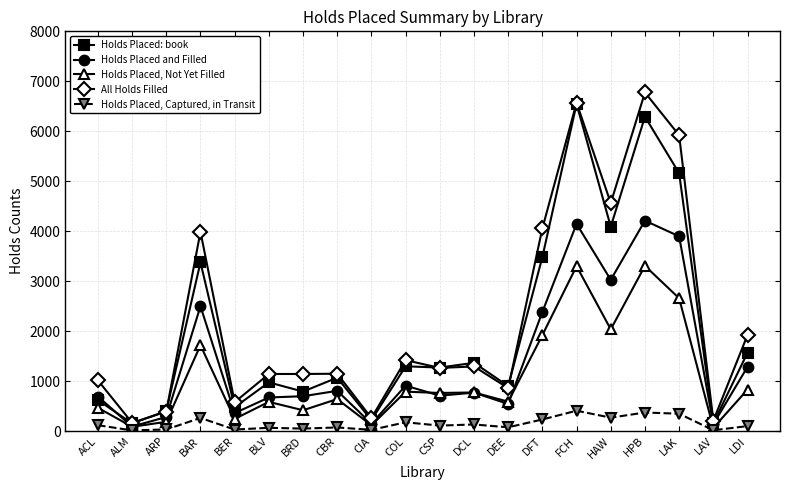

What is the smallest value displayed?

14